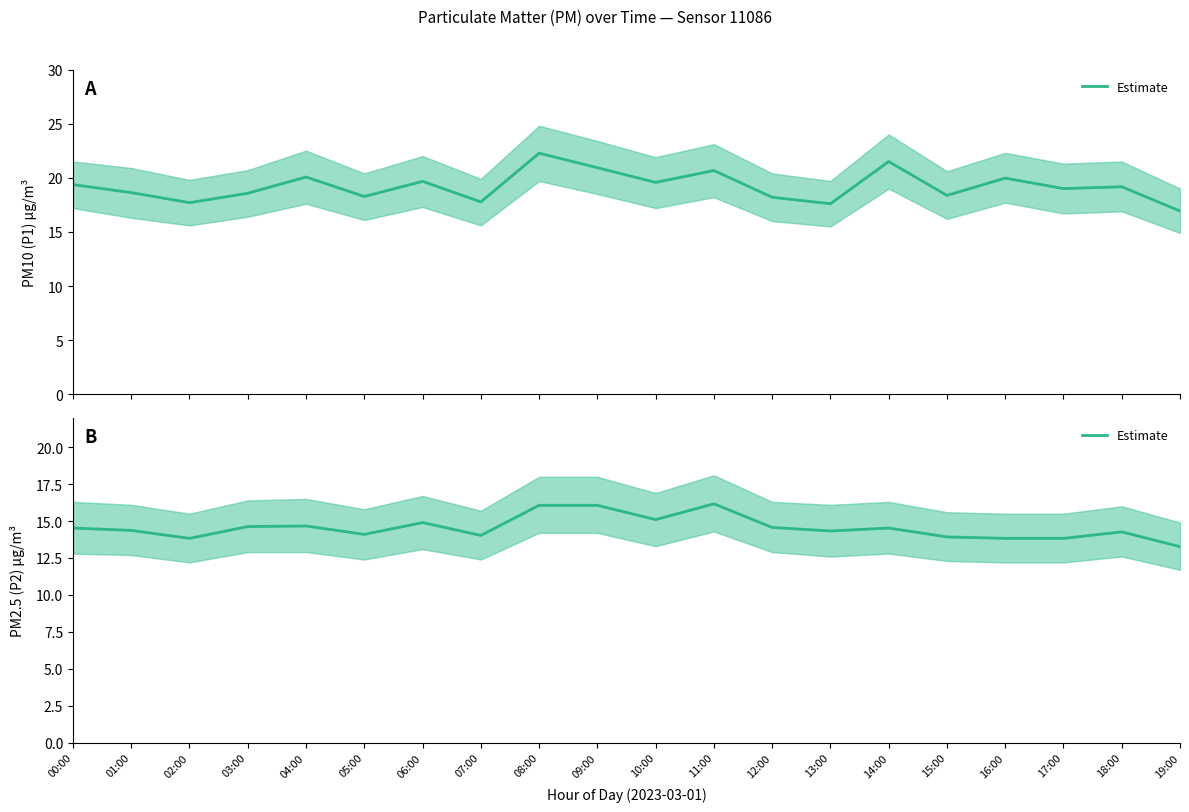

What is the difference between the maximum and minimum values?

2.9